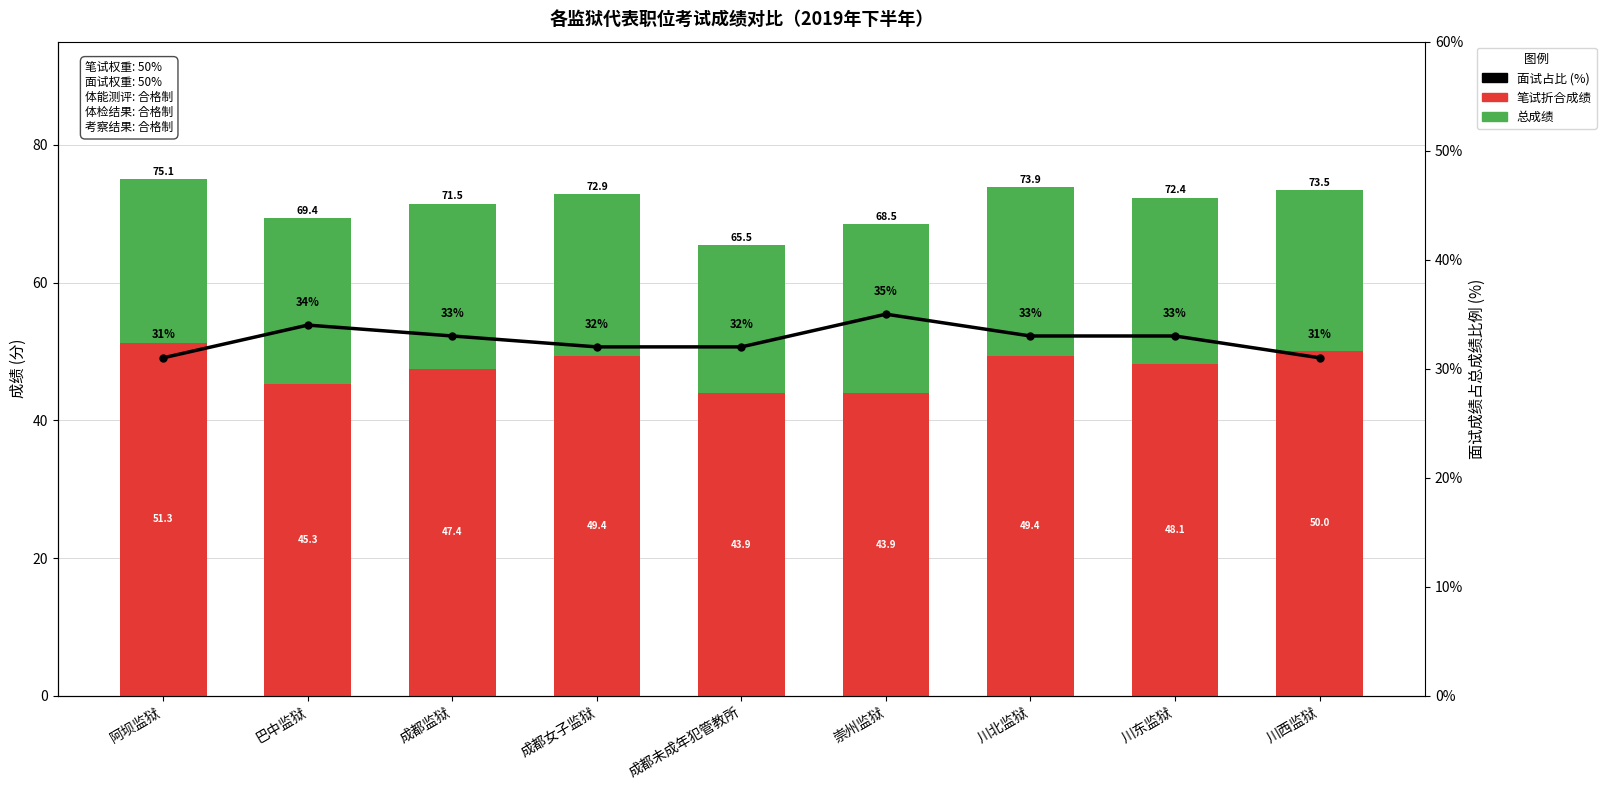

Is the value of 面试占比 (%) at 成都未成年犯管教所 greater than the value of 笔试折合成绩 (Written Score) at 巴中监狱?

No